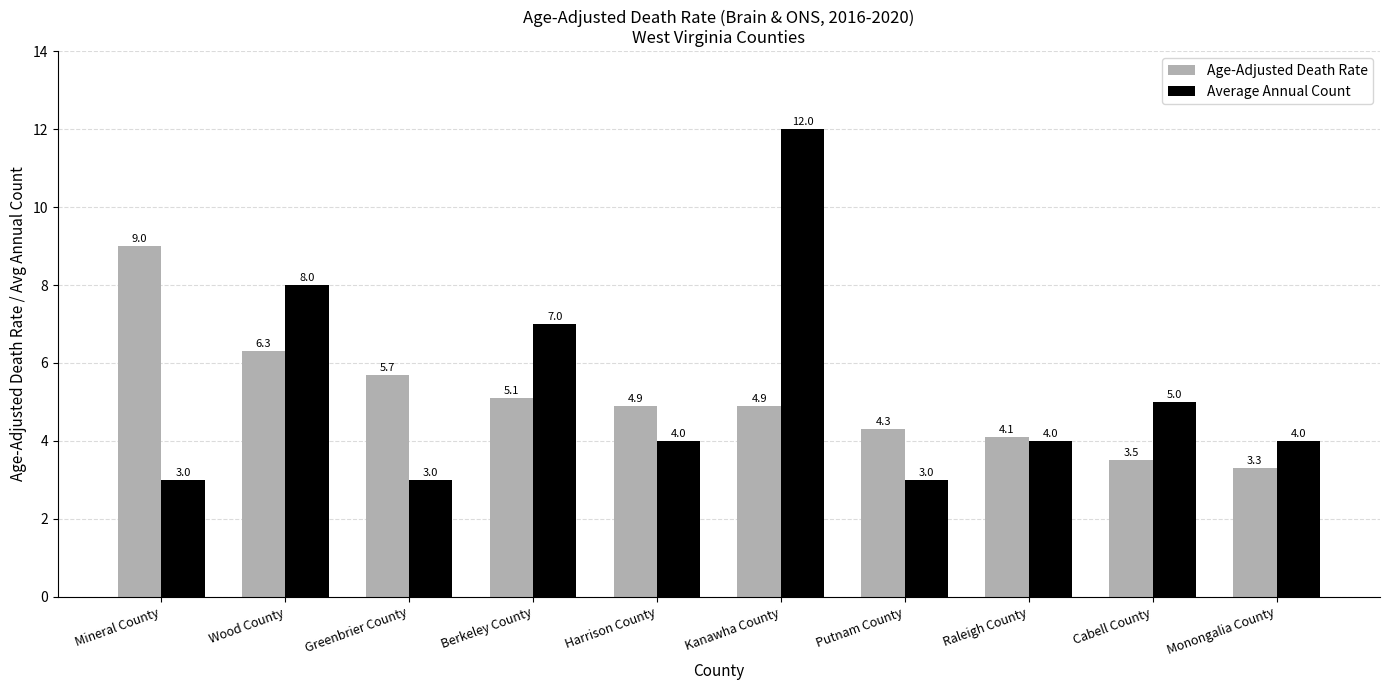

Is the value of Average Annual Count at Monongalia County greater than the value of Age-Adjusted Death Rate at Raleigh County?

No